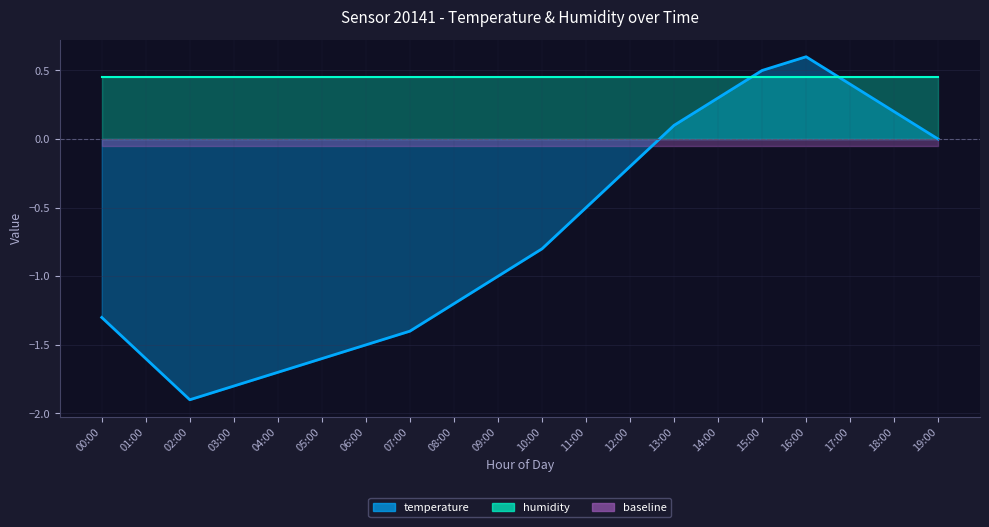

Where is temperature_line nearest to the value 0?

19:00